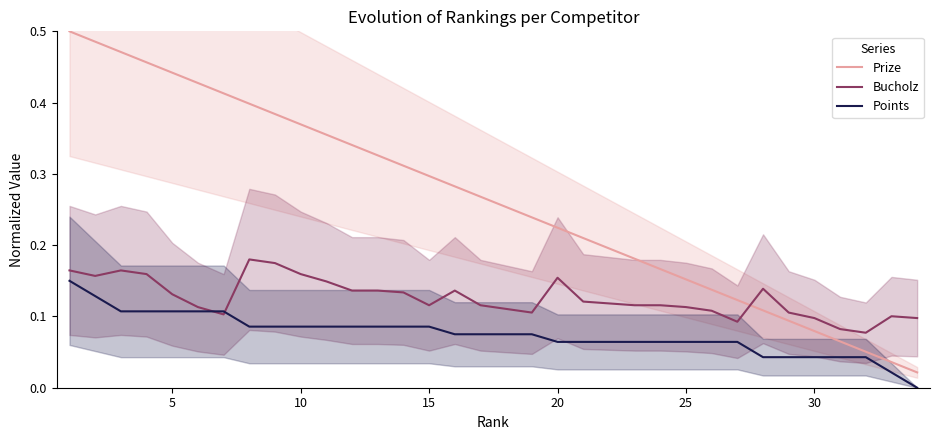

After their last crossing, which series has the higher values: Prize or Bucholz?

Bucholz